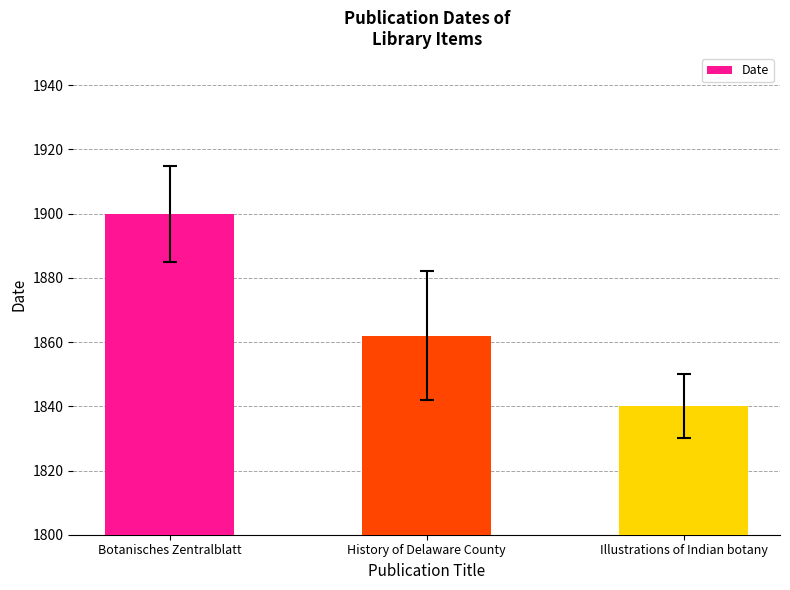

How many series are shown in this chart?

1